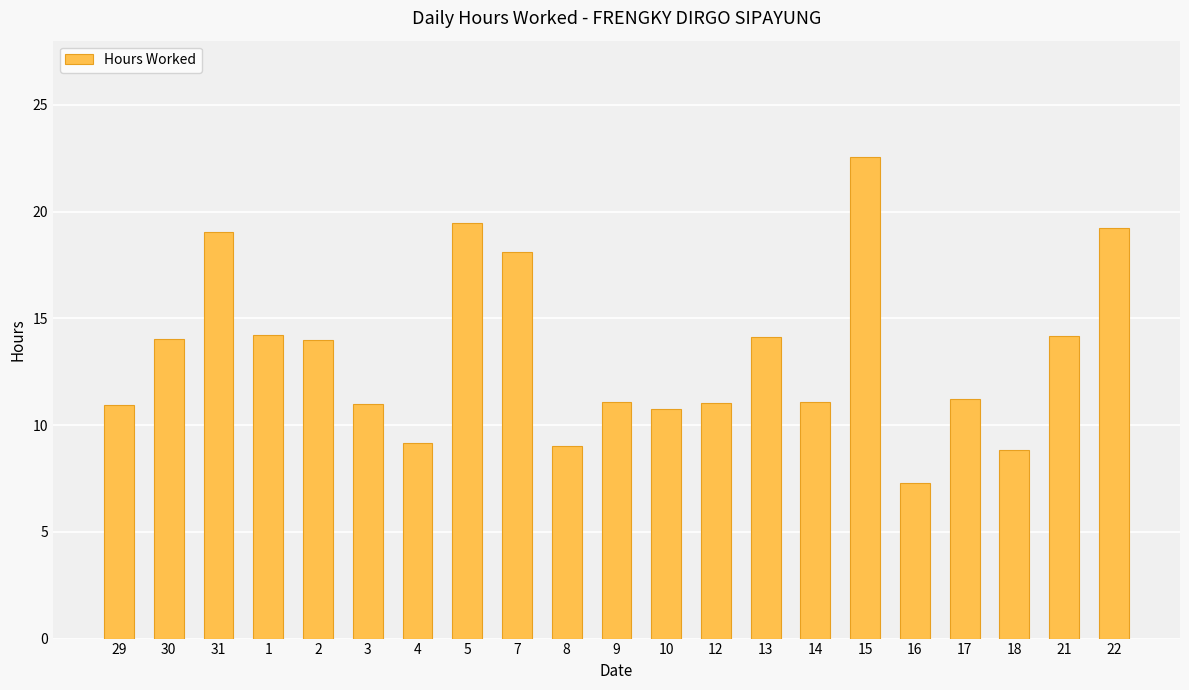

The chart shows a value of 9.2 at 4. True or false?

True